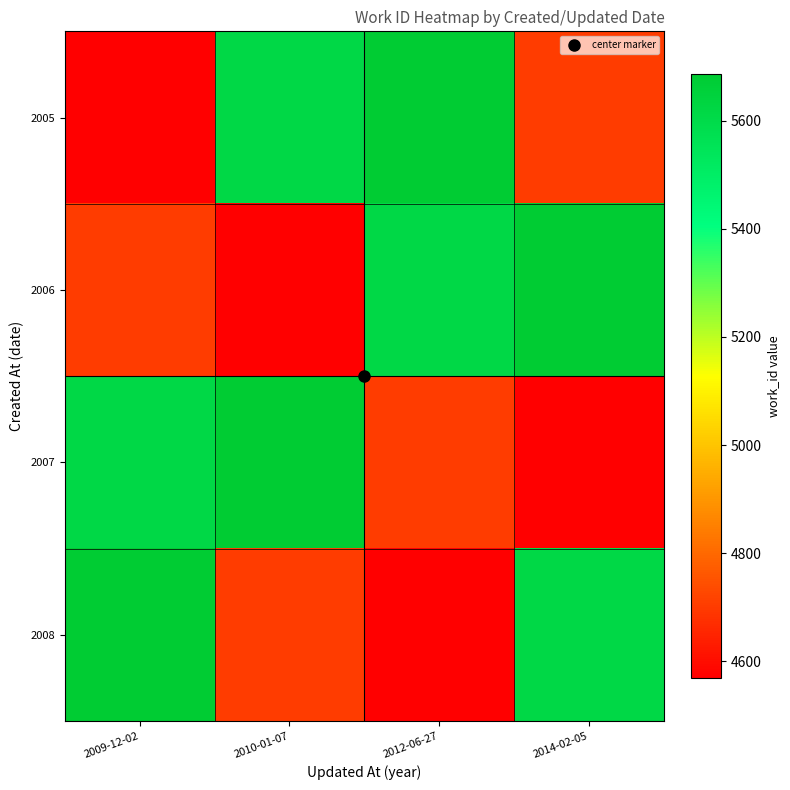

Reading left to right, extract all data points from this chart.

2005: 2009-12-02=4569	2010-01-07=5615	2012-06-27=5686	2014-02-05=4702
2006: 2009-12-02=4702	2010-01-07=4569	2012-06-27=5615	2014-02-05=5686
2007: 2009-12-02=5615	2010-01-07=5686	2012-06-27=4702	2014-02-05=4569
2008: 2009-12-02=5686	2010-01-07=4702	2012-06-27=4569	2014-02-05=5615